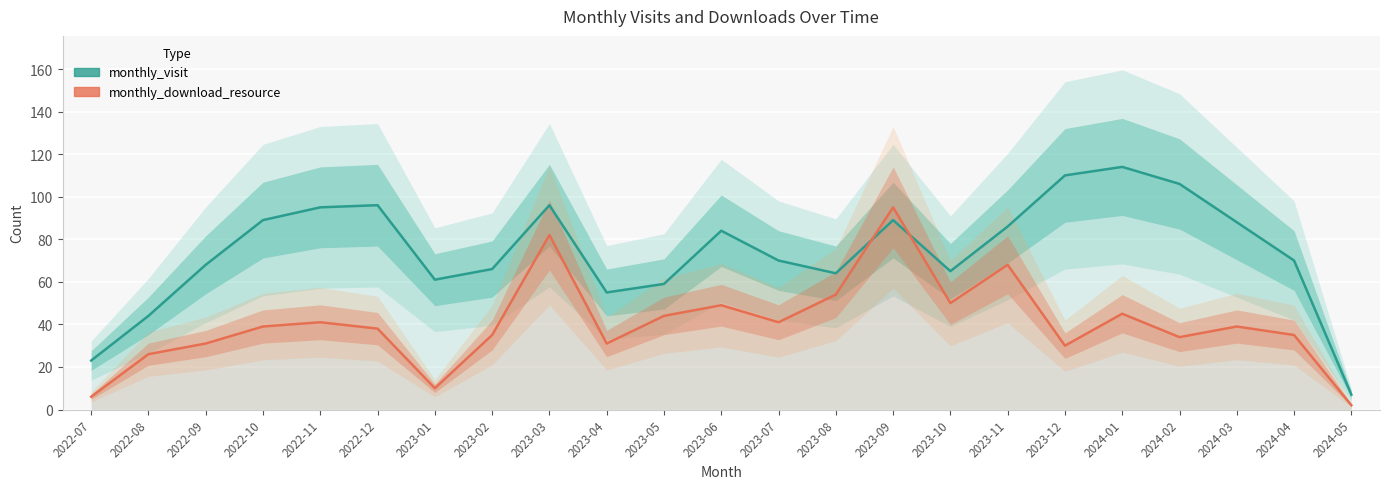

Reading left to right, list all the values displayed in this chart.

monthly_visit: 2022-07=23	2022-08=44	2022-09=68	2022-10=89	2022-11=95	2022-12=96	2023-01=61	2023-02=66	2023-03=96	2023-04=55	2023-05=59	2023-06=84	2023-07=70	2023-08=64	2023-09=89	2023-10=65	2023-11=86	2023-12=110	2024-01=114	2024-02=106	2024-03=88	2024-04=70	2024-05=7
monthly_download_resource: 2022-07=6	2022-08=26	2022-09=31	2022-10=39	2022-11=41	2022-12=38	2023-01=10	2023-02=35	2023-03=82	2023-04=31	2023-05=44	2023-06=49	2023-07=41	2023-08=54	2023-09=95	2023-10=50	2023-11=68	2023-12=30	2024-01=45	2024-02=34	2024-03=39	2024-04=35	2024-05=2